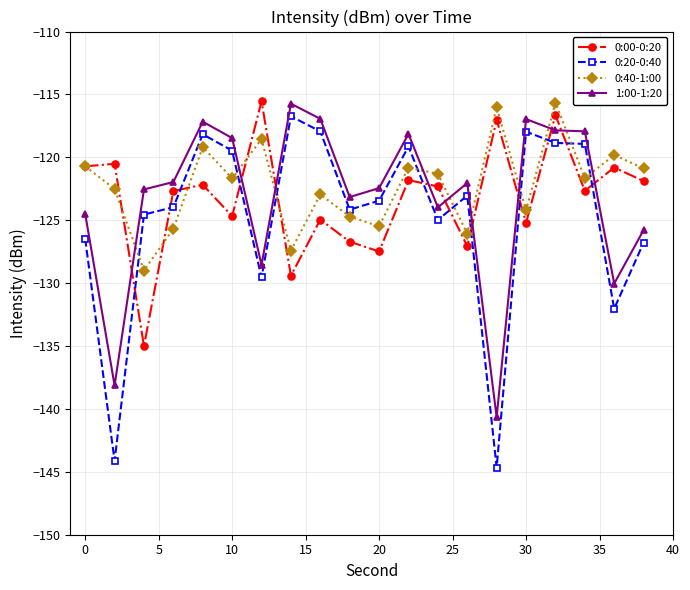

True or false: 1:00-1:20 and 0:20-0:40 cross at least once.

False